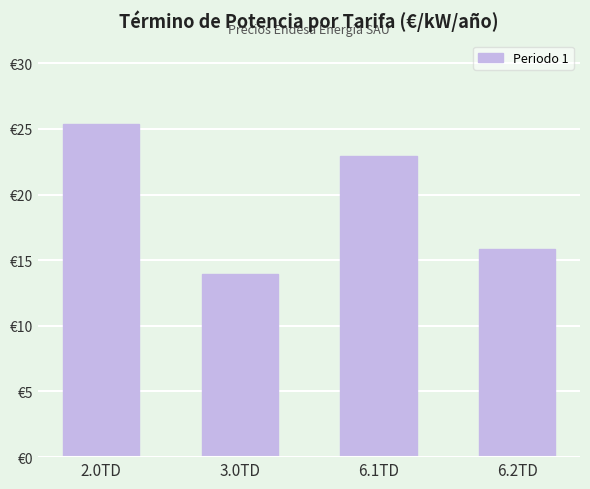

Are the bars horizontal?

No